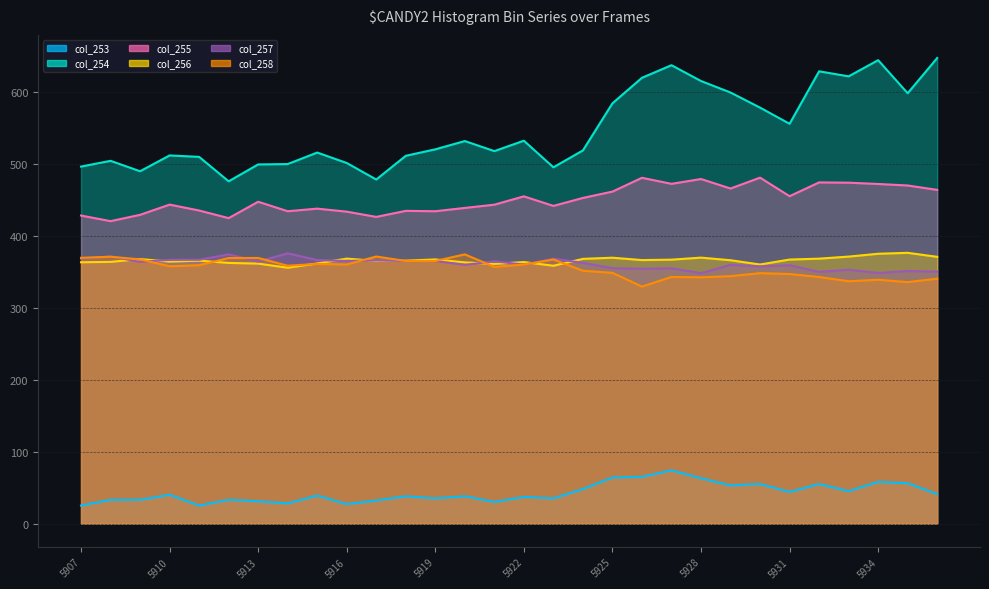

In col_255, how many points are lower than both neighbors (excluding endpoints)?

9